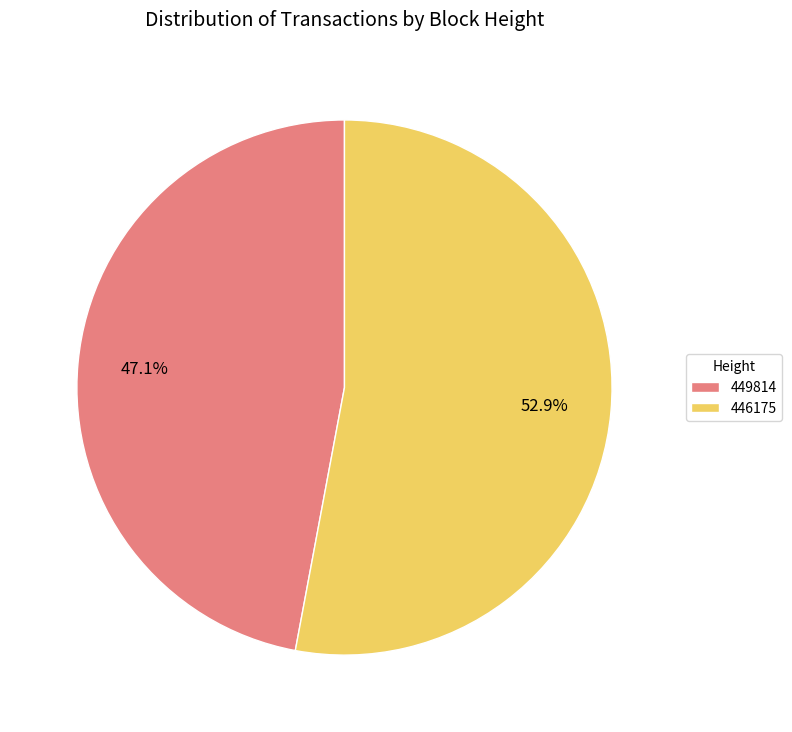

To the nearest percent, what portion does 449814 represent?

47%